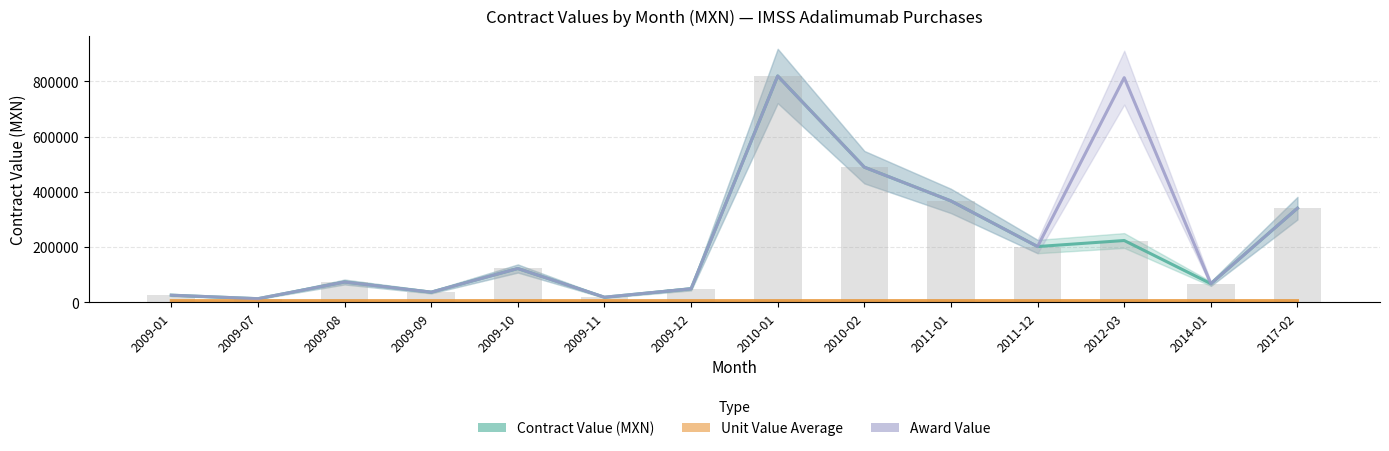

Count the number of categories in the chart.

14